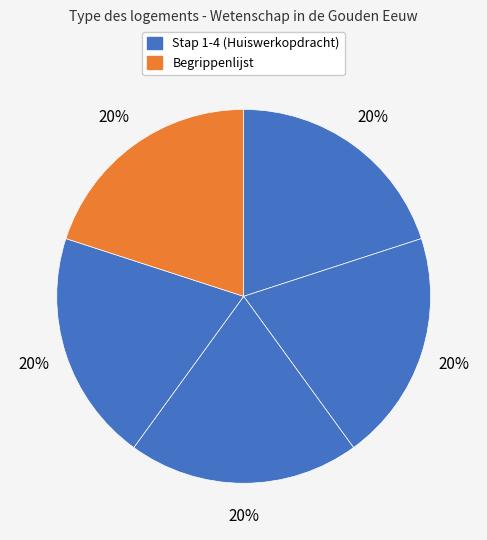

Is there a majority slice in this chart?

No